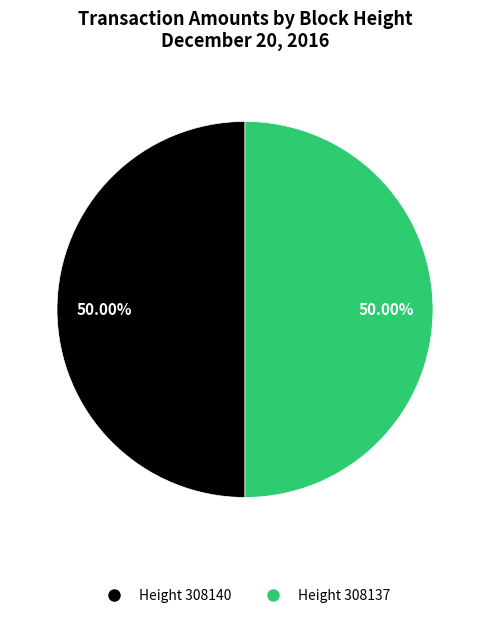

What is the ratio of the value at Height 308137 to the value at Height 308140?

1.0